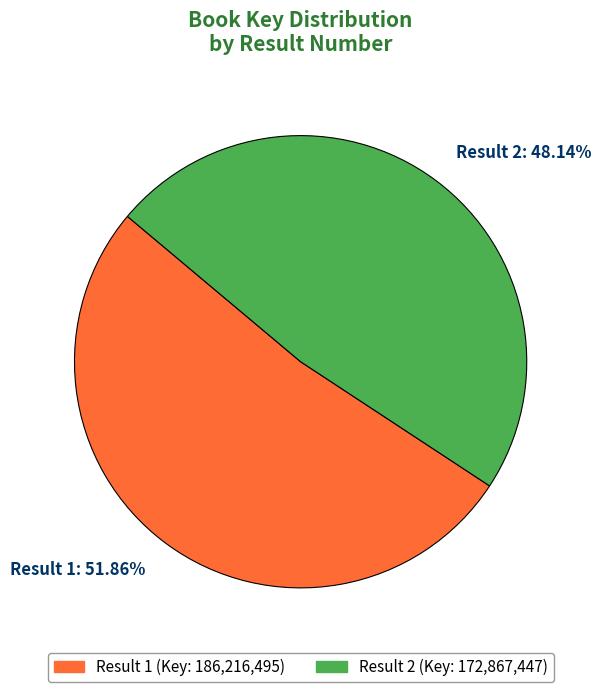

How many slices are in this pie chart?

2